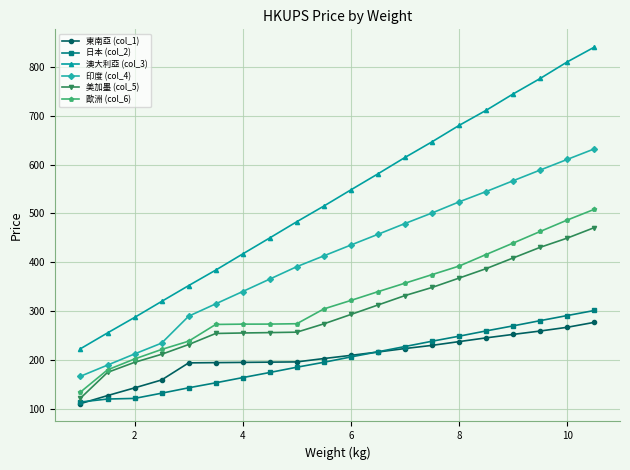

What is the minimum value for 東南亞 (col_1)?

110.2